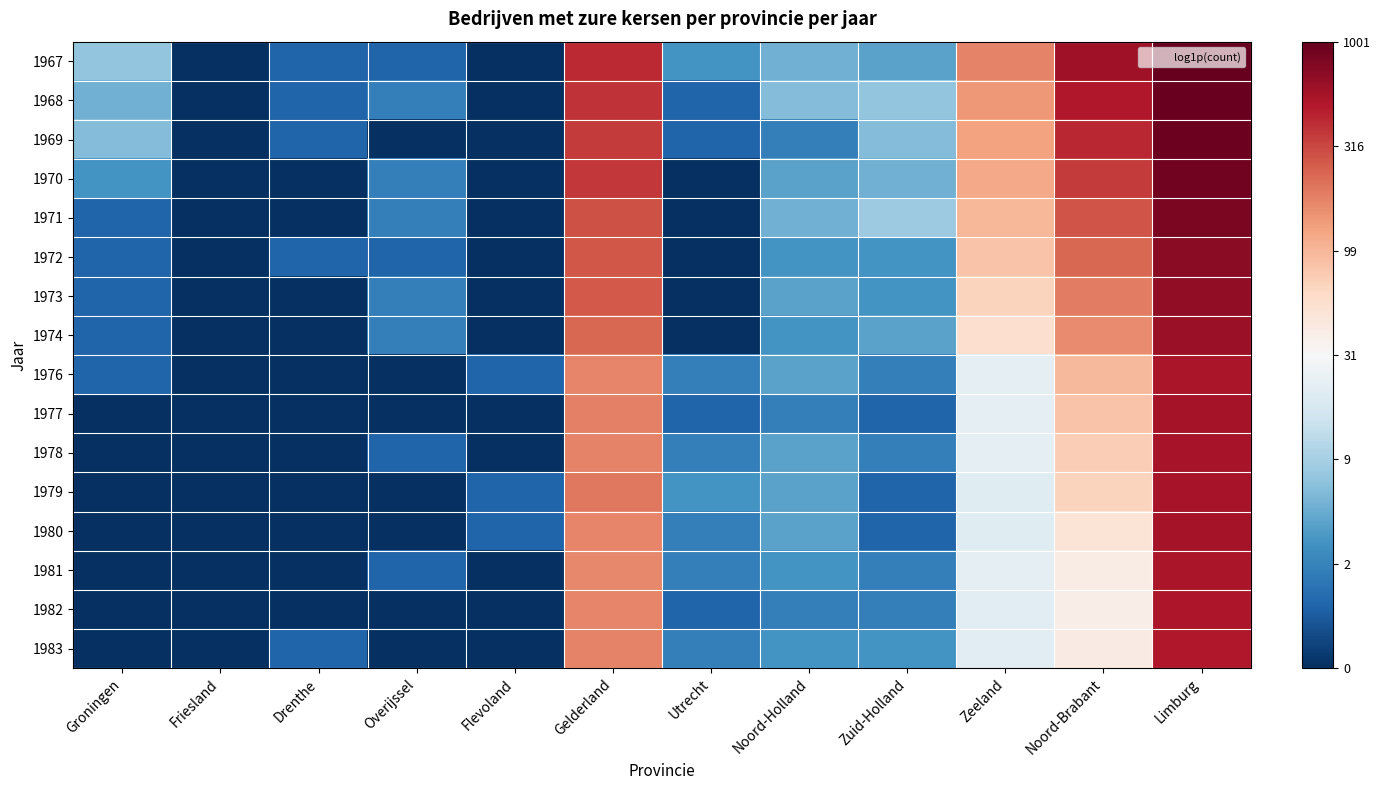

How many distinct data groups are displayed?

16